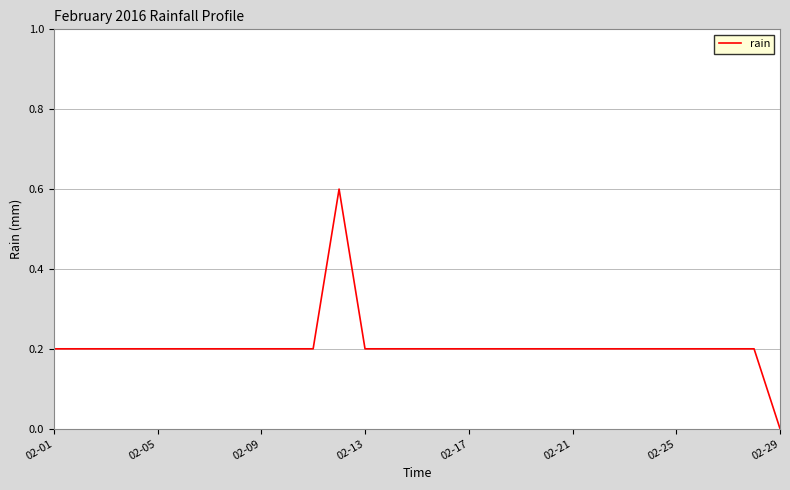

Reading left to right, list all the values displayed in this chart.

0.2	0.2	0.2	0.2	0.2	0.2	0.2	0.2	0.2	0.2	0.2	0.6	0.2	0.2	0.2	0.2	0.2	0.2	0.2	0.2	0.2	0.2	0.2	0.2	0.2	0.2	0.2	0.2	0.0